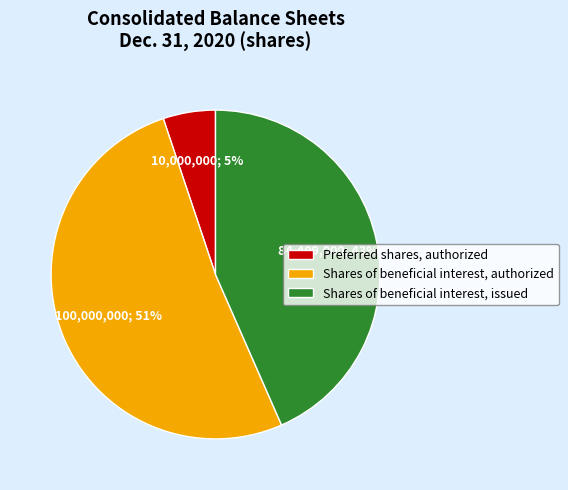

Which slice is the largest?

Shares of beneficial interest, authorized